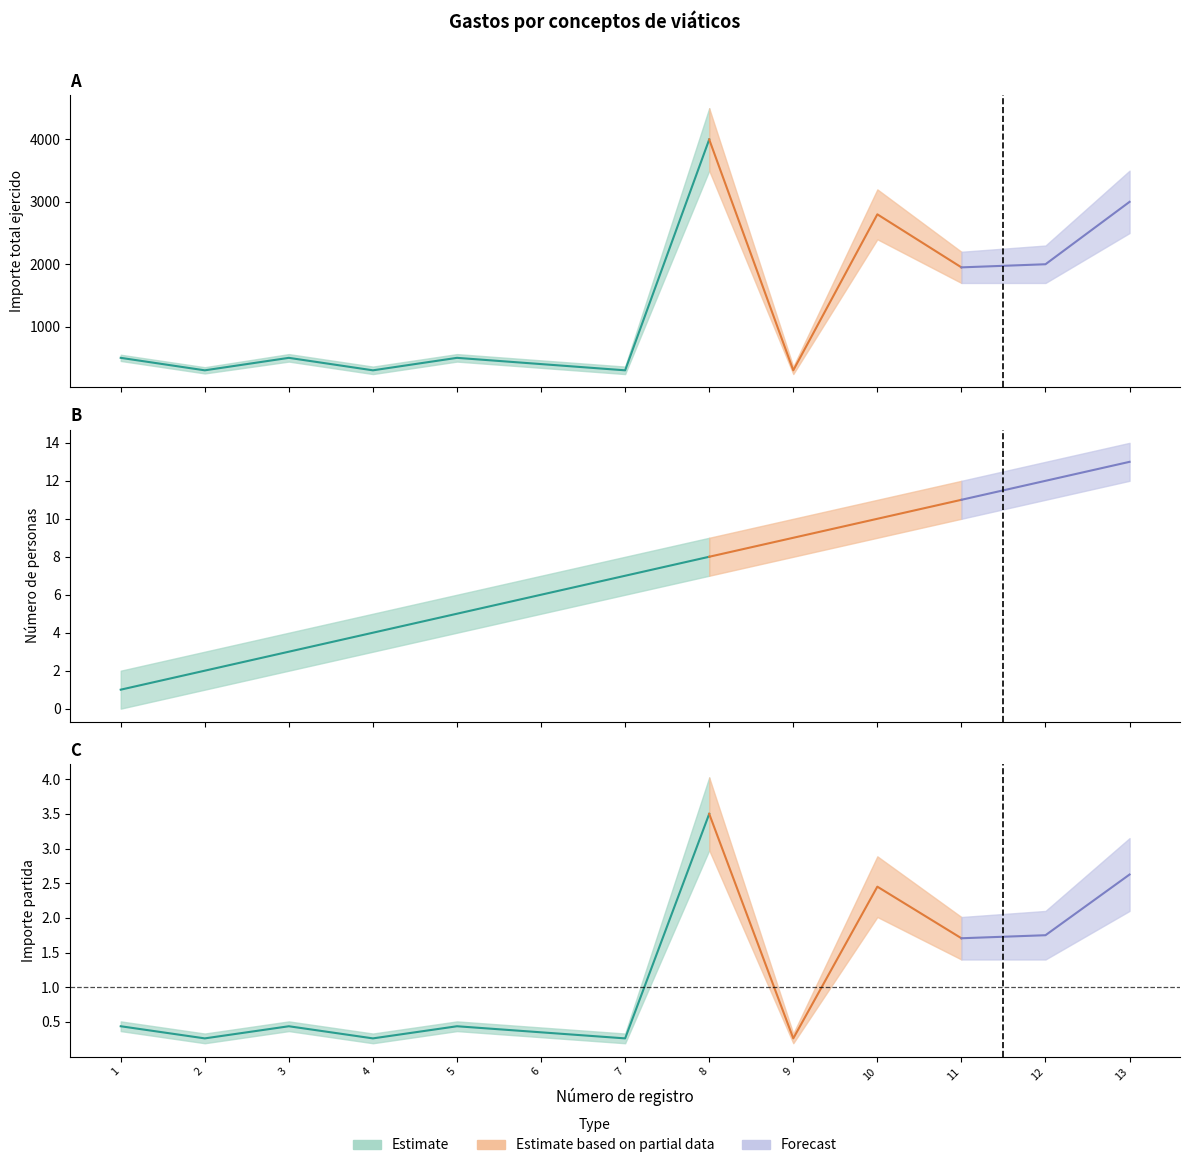

Is this an area chart (filled region under the line)?

No